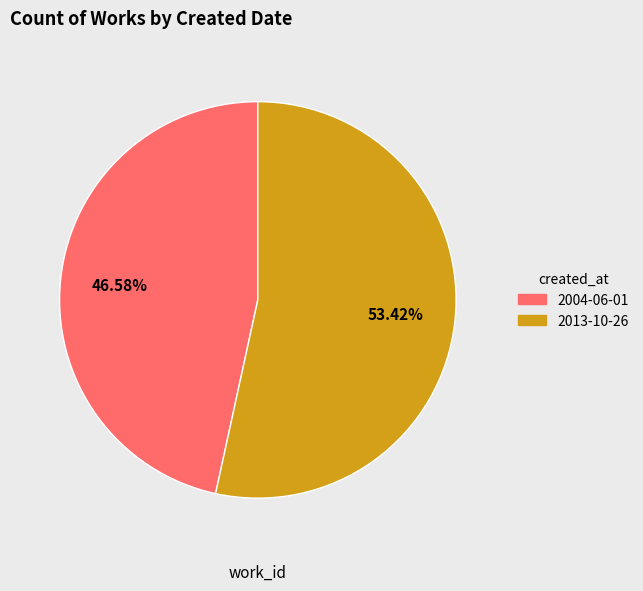

Count the number of slices in the pie.

2